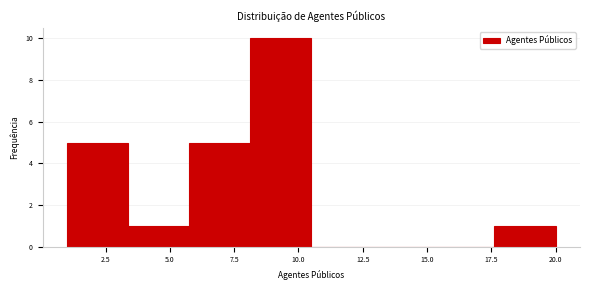

Reading left to right, transcribe this chart: for each bar, give the range it covers on the x-axis and its height. Neither the bar edges nor the heights are printed on the chart, so give them approximately, as read against the axes.

1.0 to 3.5: 5
3.5 to 6.0: 1
6.0 to 8.0: 5
8.0 to 10.5: 10
10.5 to 13.0: 0
13.0 to 15.5: 0
15.5 to 17.5: 0
17.5 to 20.0: 1